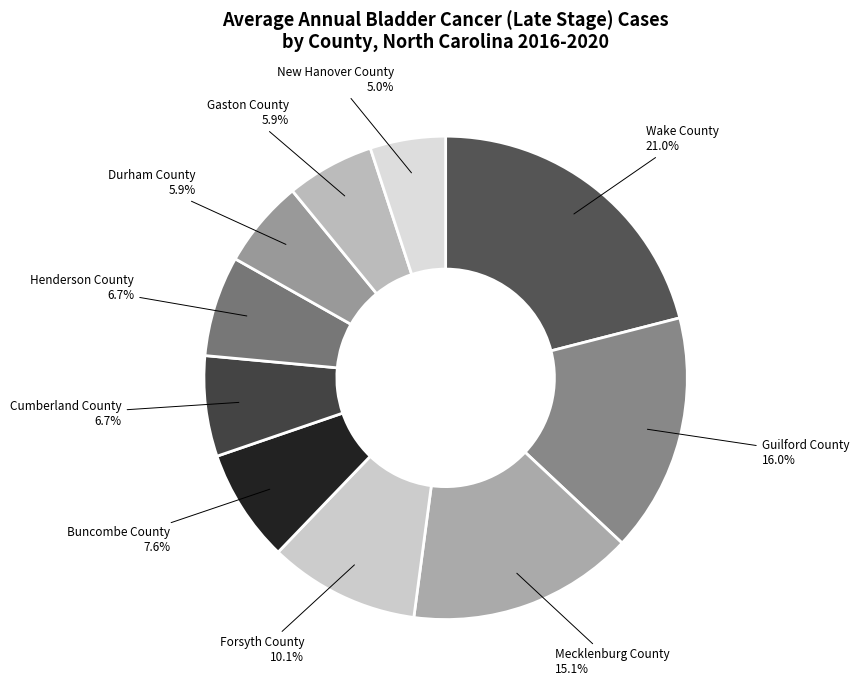

Which slice is the smallest?

New Hanover County